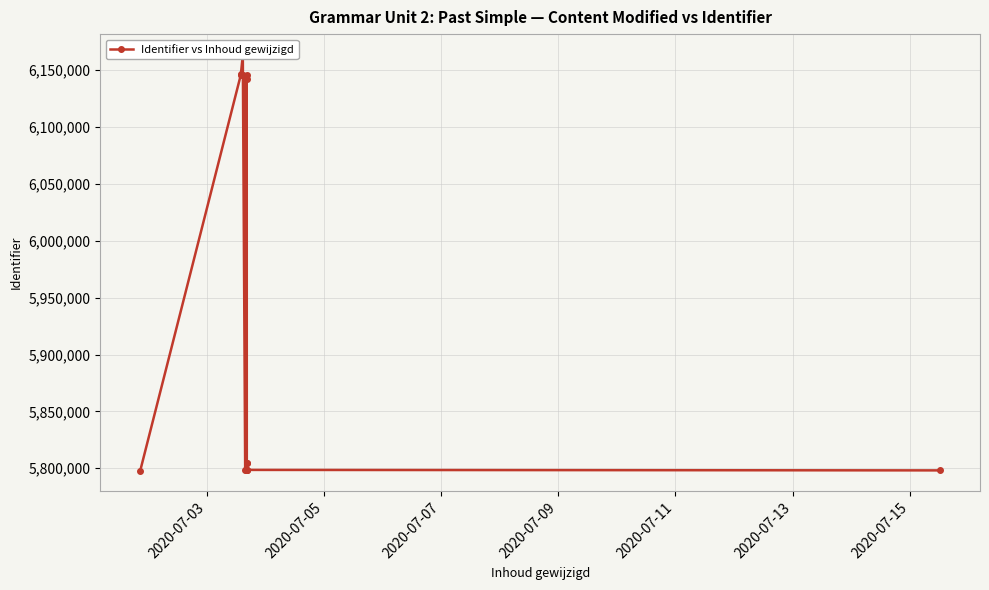

What is the sum of all values?

95227915